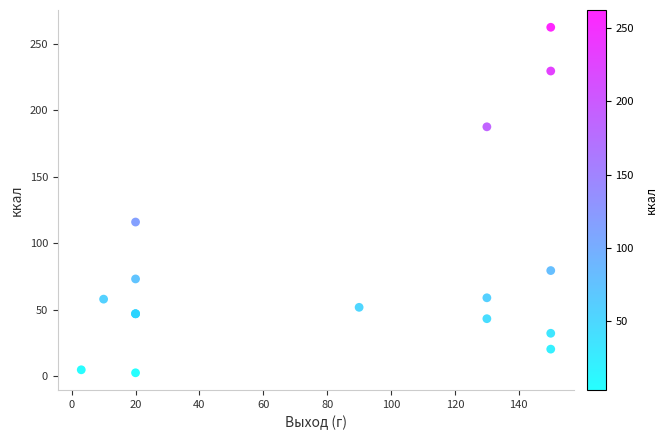

What Y value in the scatter plot is closest to 132?

116.0